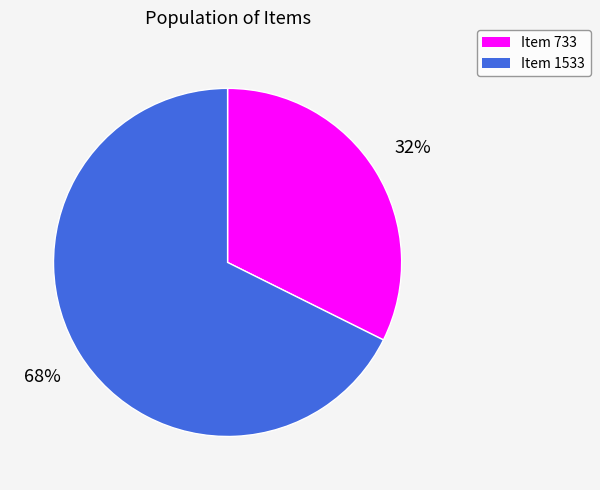

Rank the categories by value from highest to lowest.

Item 1533, Item 733